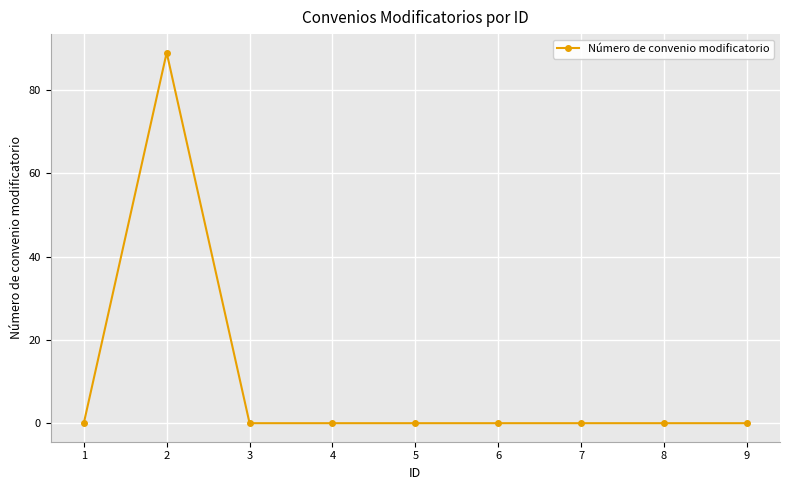

True or false: the data shows 0 at 9.

True